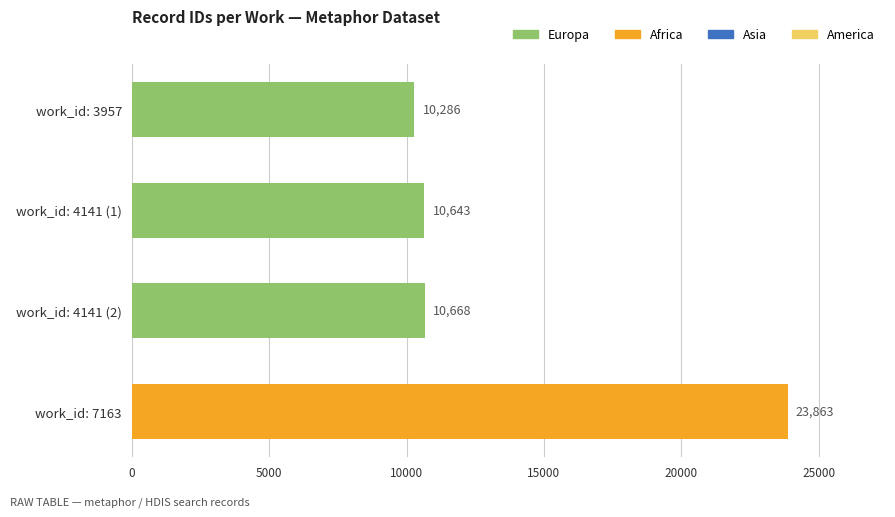

Reading top to bottom, extract all data points from this chart.

work_id: 3957=10286	work_id: 4141 (1)=10643	work_id: 4141 (2)=10668	work_id: 7163=23863